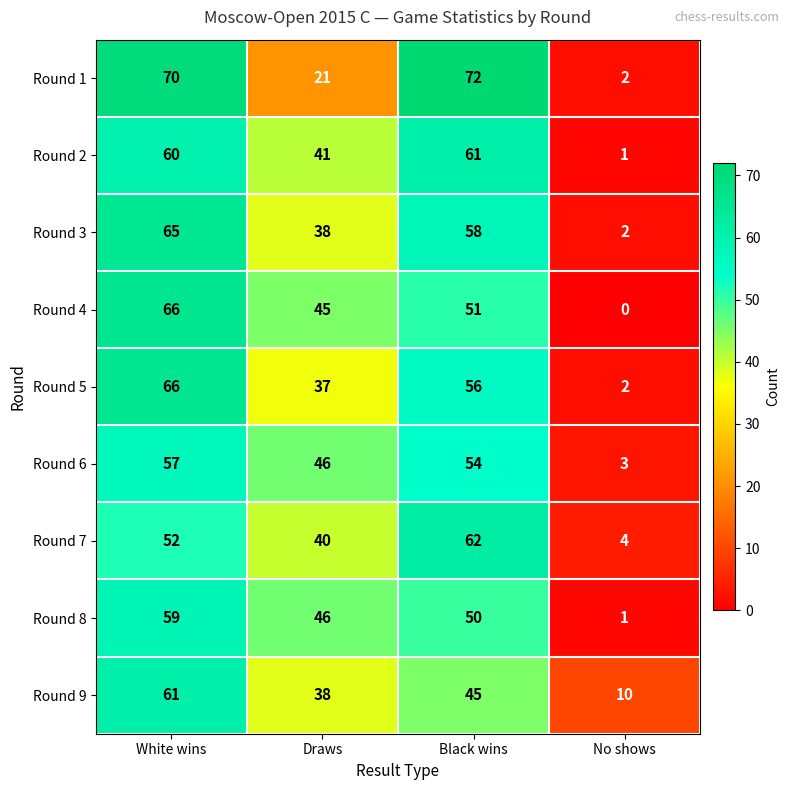

What is the spread (max minus min) of values at Draws?

25